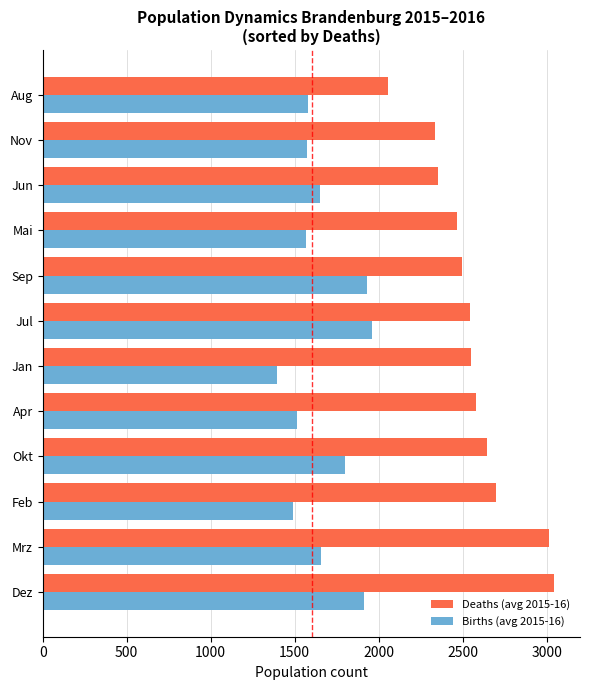

What is the difference between the second highest and second lowest values in the Births (avg 2015-16) series?

442.5